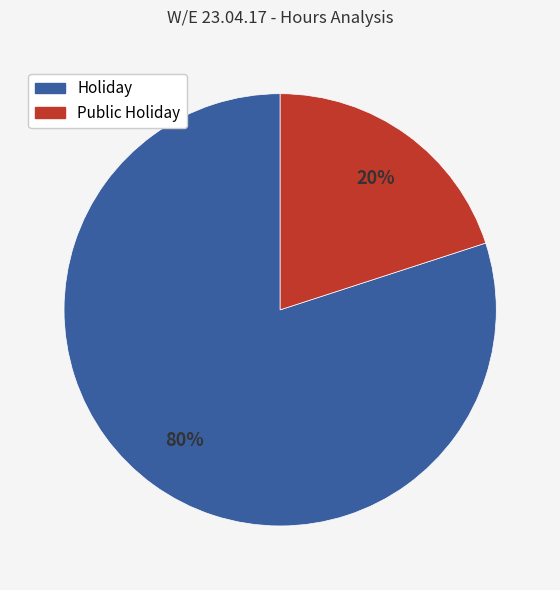

To the nearest percent, what percentage of the pie is Holiday?

80%